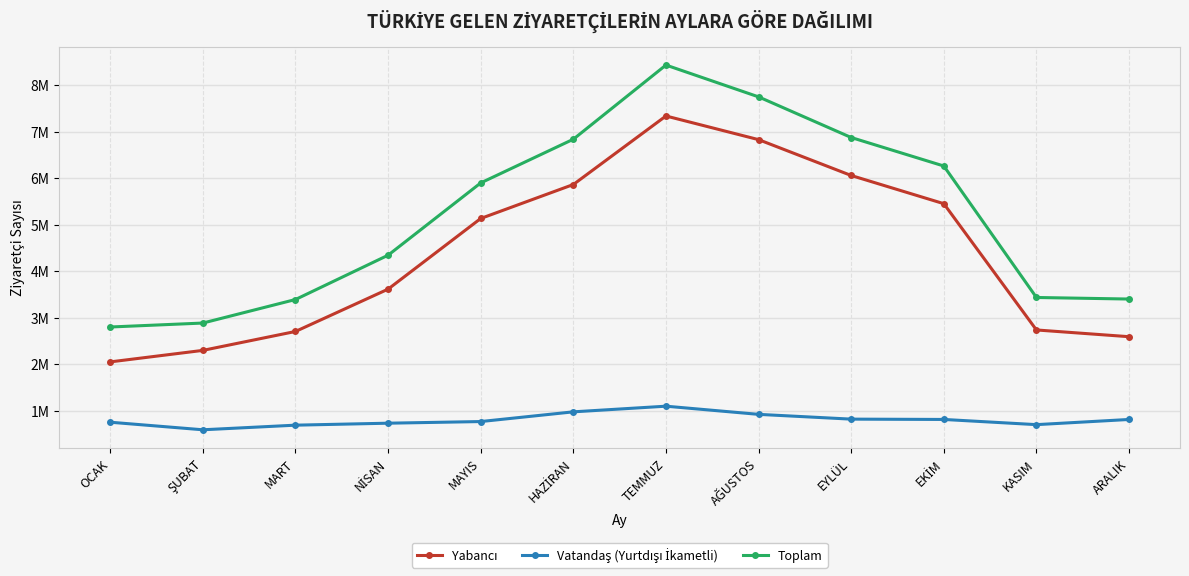

Reading right to left, transcribe all the data shown in this chart.

Yabancı: 2588856	2733663	5448459	6054431	6825403	7333812	5860446	5130119	3611244	2701244	2294579	2047027
Vatandaş (Yurtdışı İkametli): 809563	698276	809845	816617	919292	1094909	973389	764532	729319	686873	587701	750291
Toplam: 3398419	3431939	6258304	6871048	7744695	8428721	6833835	5894651	4340563	3388117	2882280	2797318